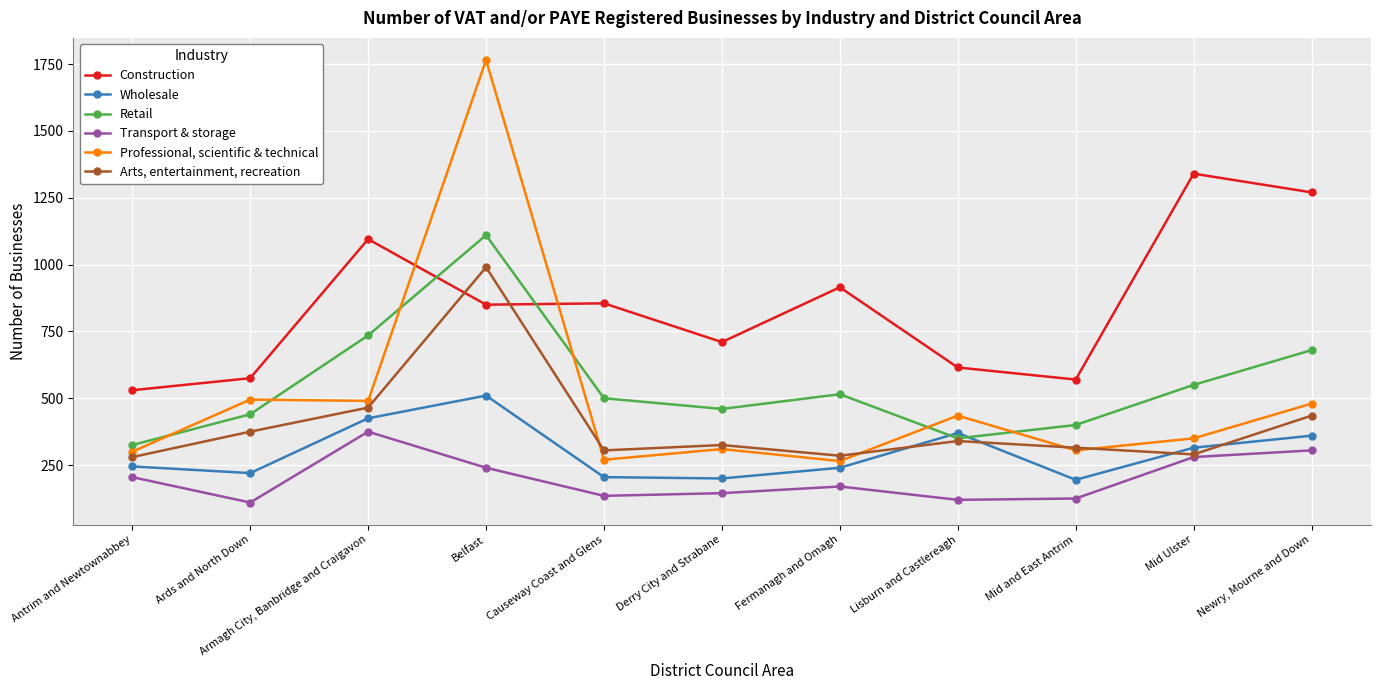

Which series has the largest total across all categories?

Construction